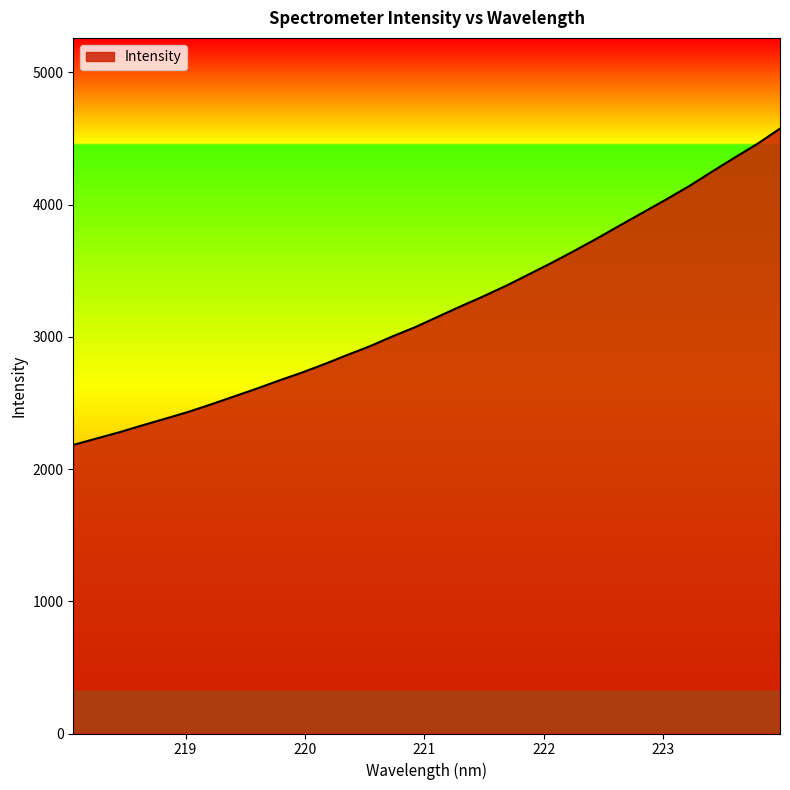

What is the minimum value shown in the chart?

2182.7